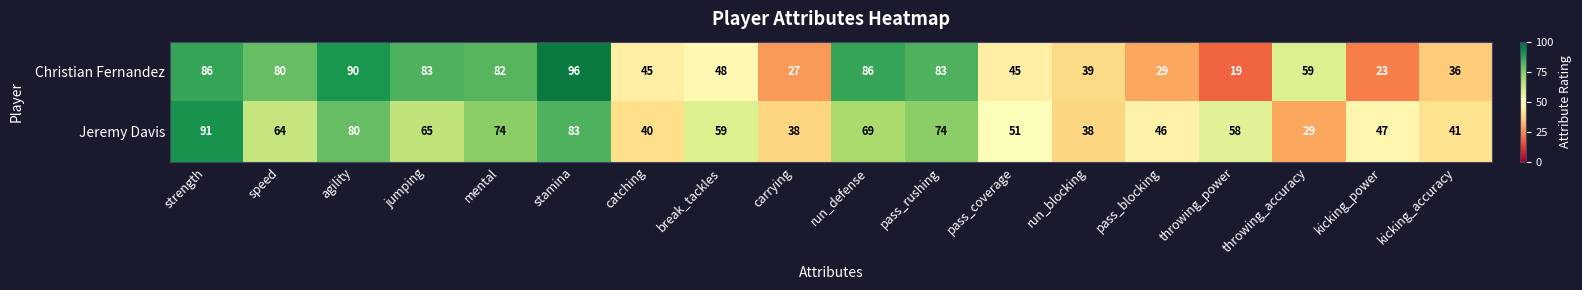

What is the greatest value displayed?

96